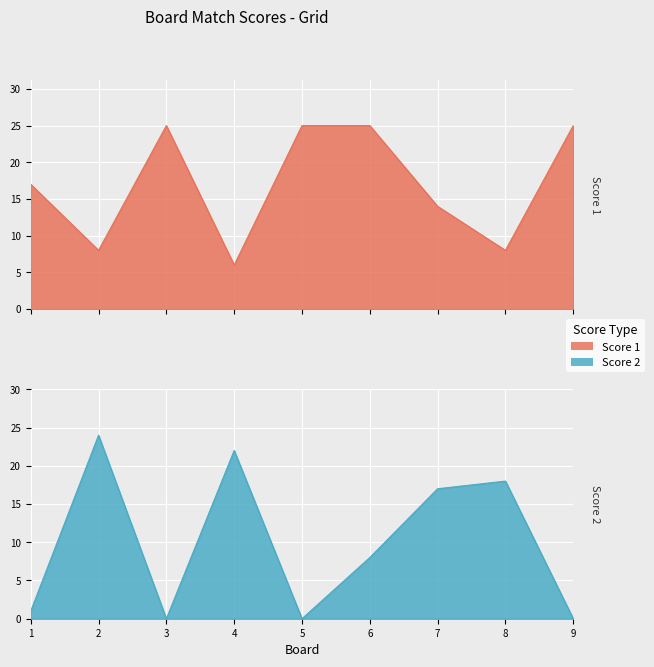

Reading left to right, extract all data points from this chart.

Score 1: 17	8	25	6	25	25	14	8	25
Score 2: 1	24	0	22	0	8	17	18	0